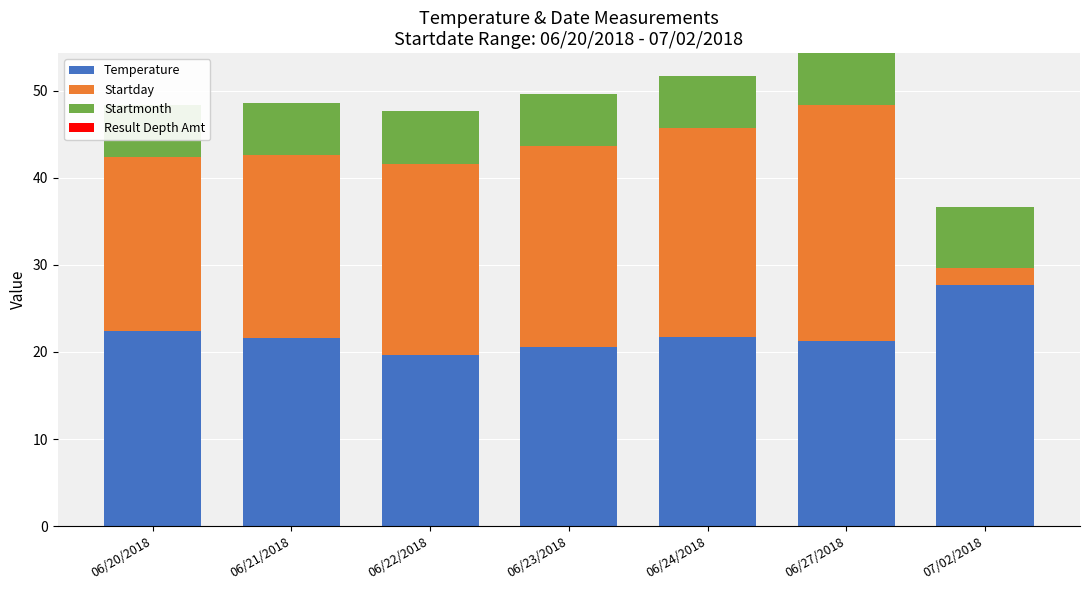

What are all the series names shown in the legend?

Temperature, Startday, Startmonth, Result Depth Amt